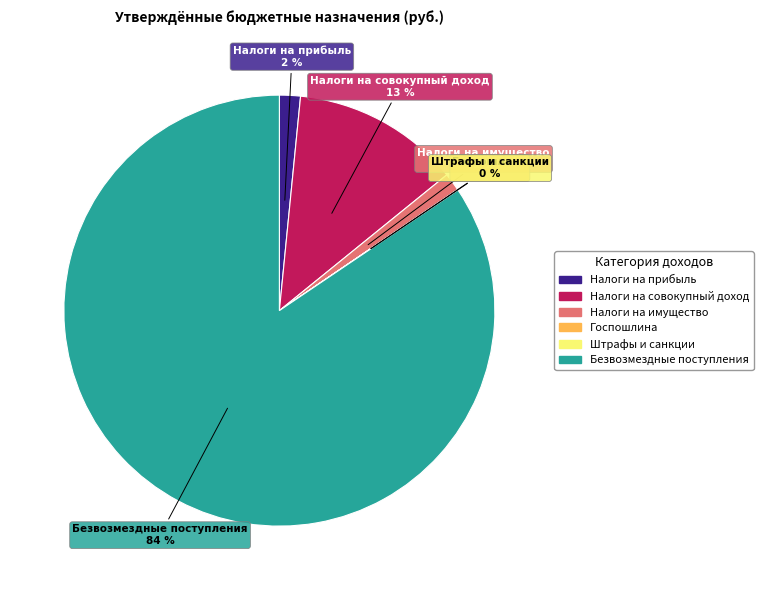

Is there a majority slice in this chart?

Yes